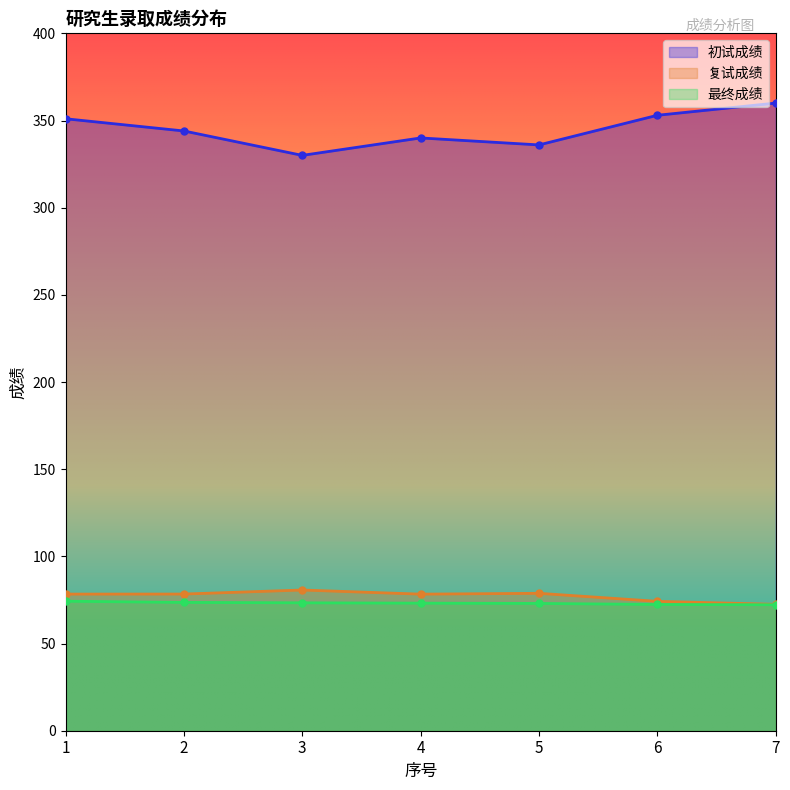

At which label is 复试成绩 closest to 76?

6